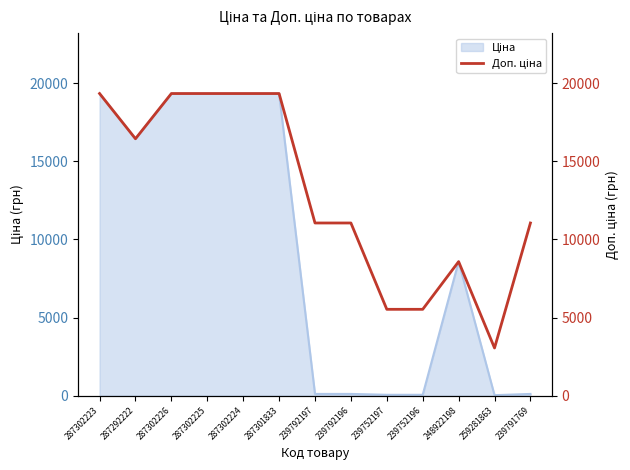

What is the approximate value at 287302225?

19343.1